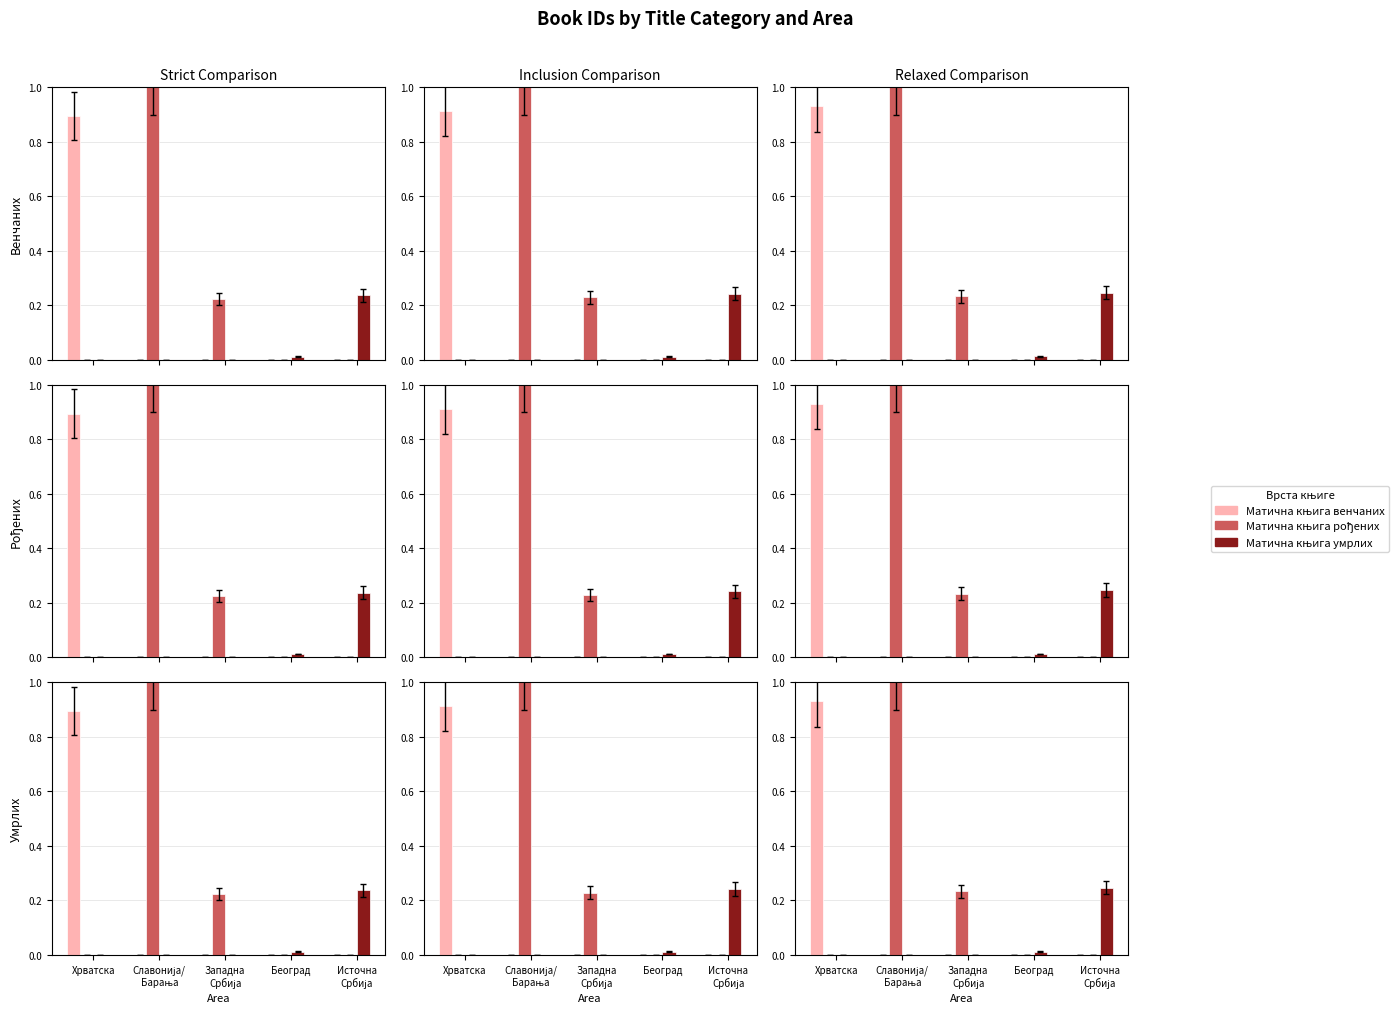

What is the value of the Матична књига рођених bar at the 3rd from the left?

0.2